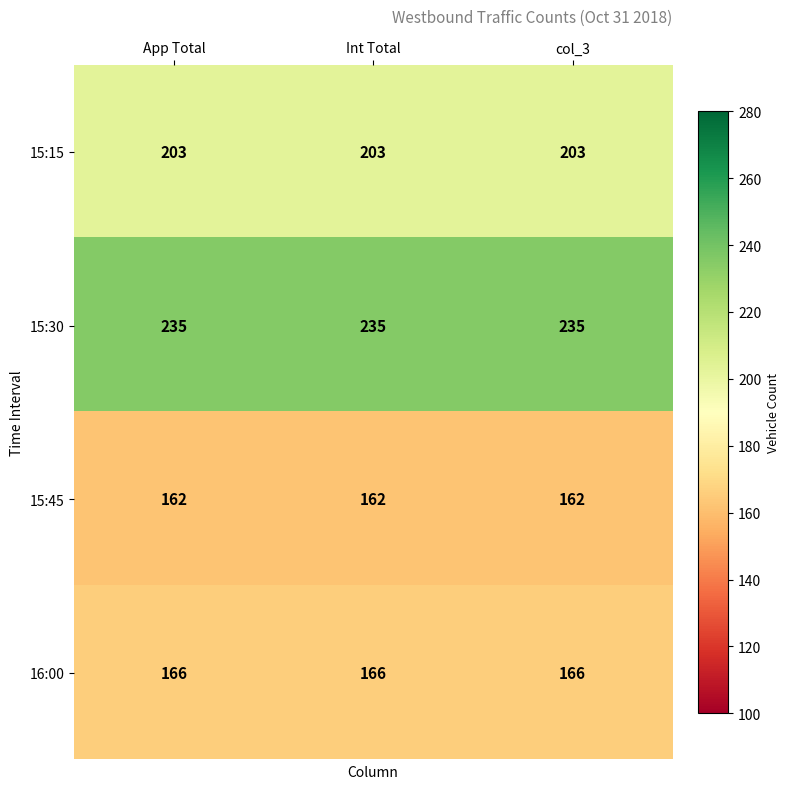

What is the sum of all 15:45 values?

486